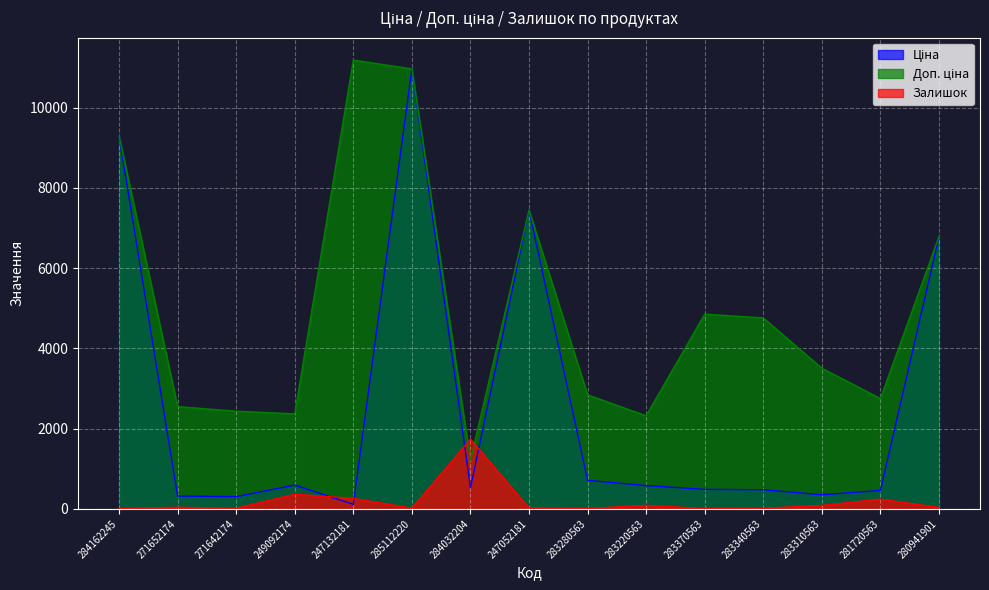

Reading left to right, what are all the values shown in this chart?

Ціна: 9290.5	318.3	304.1	591.6	111.8	10964.4	528.2	7444.6	710.0	579.8	485.1	475.7	350.2	457.9	6787.1
Доп. ціна: 9290.5	2546.4	2432.8	2366.5	11182.0	10964.4	1210.7	7444.6	2839.8	2319.2	4851.4	4756.7	3502.5	2747.5	6787.1
Залишок: 8.0	38.0	14.0	365.0	260.0	17.0	1734.0	20.0	9.0	86.0	9.0	14.0	85.0	241.0	35.0